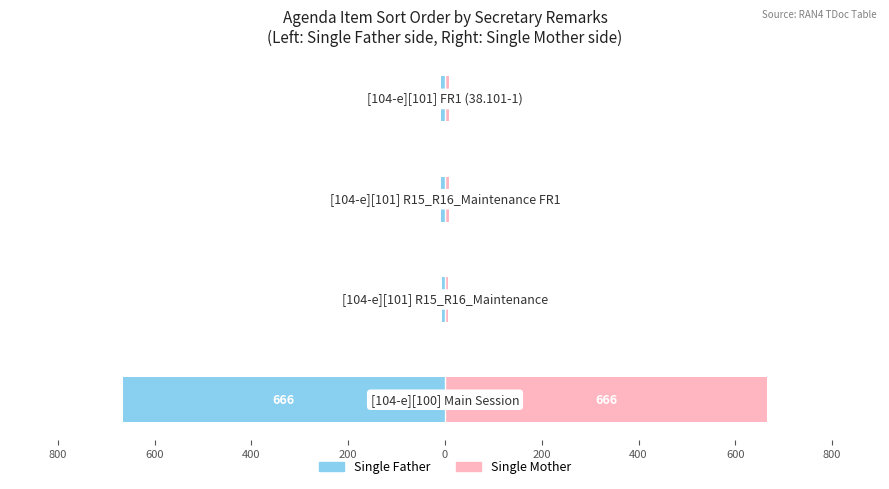

What is the difference between the second highest and minimum values in the Single Mother series?

1